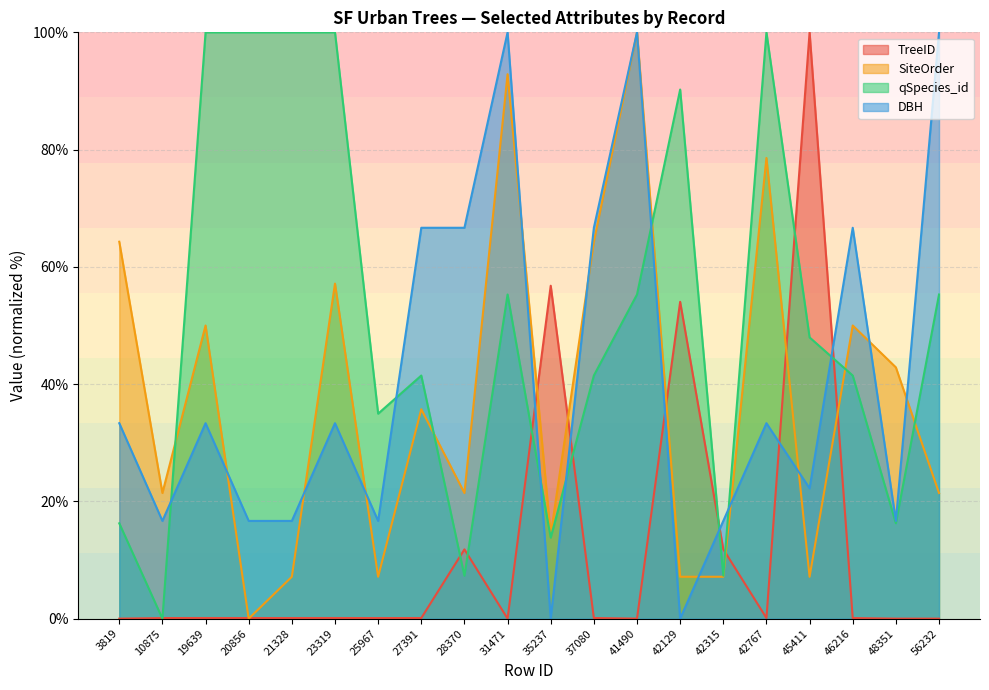

Between 20856 and 35237, which is larger?

35237